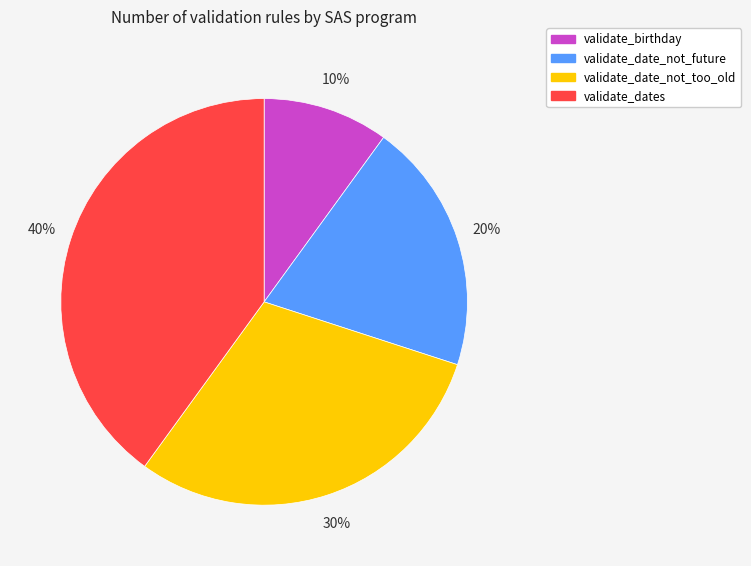

What is the largest slice in the pie chart?

validate_dates